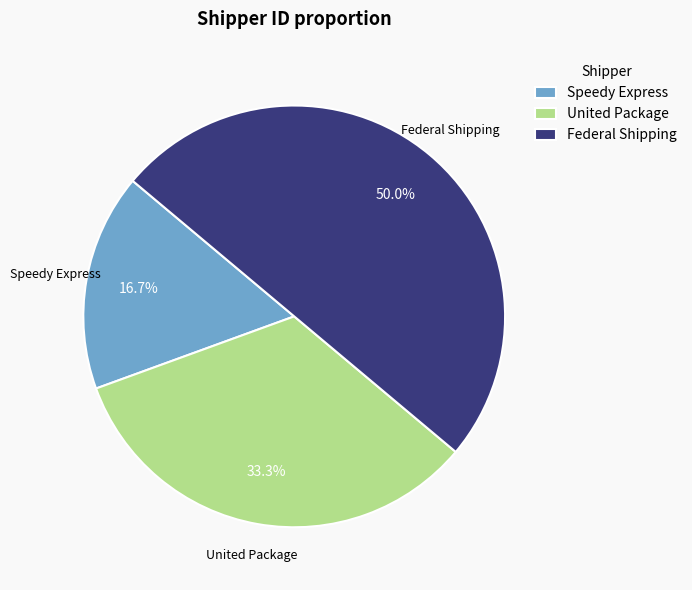

What portion of the pie excludes Speedy Express?

83.3%